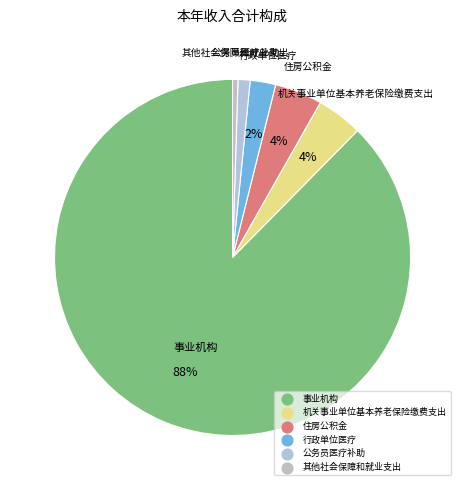

Between 住房公积金 and 公务员医疗补助, which is larger?

住房公积金